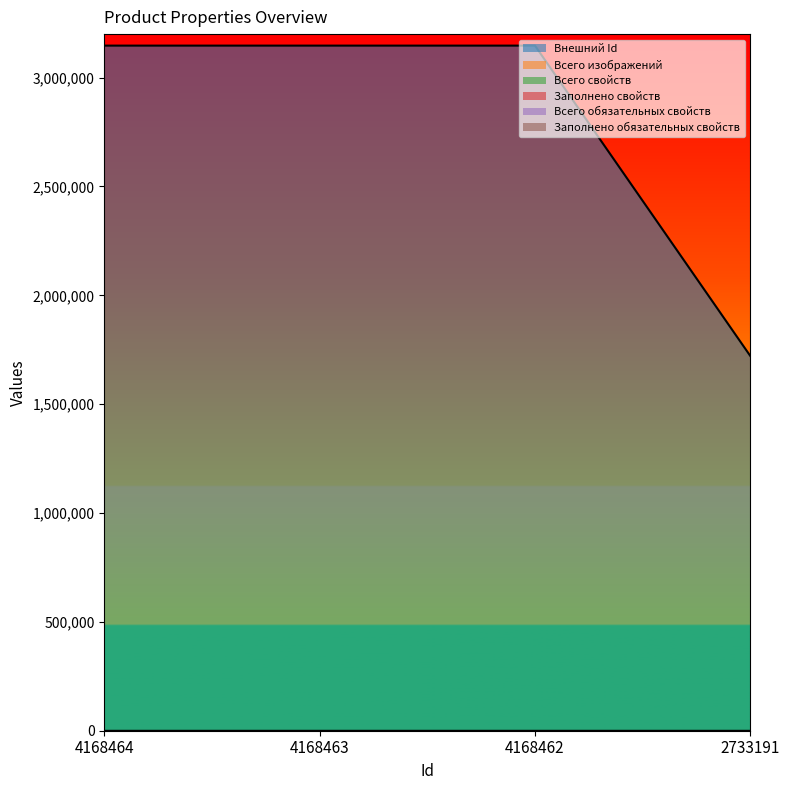

Is it true that Всего обязательных свойств equals 0 at 4168464?

True